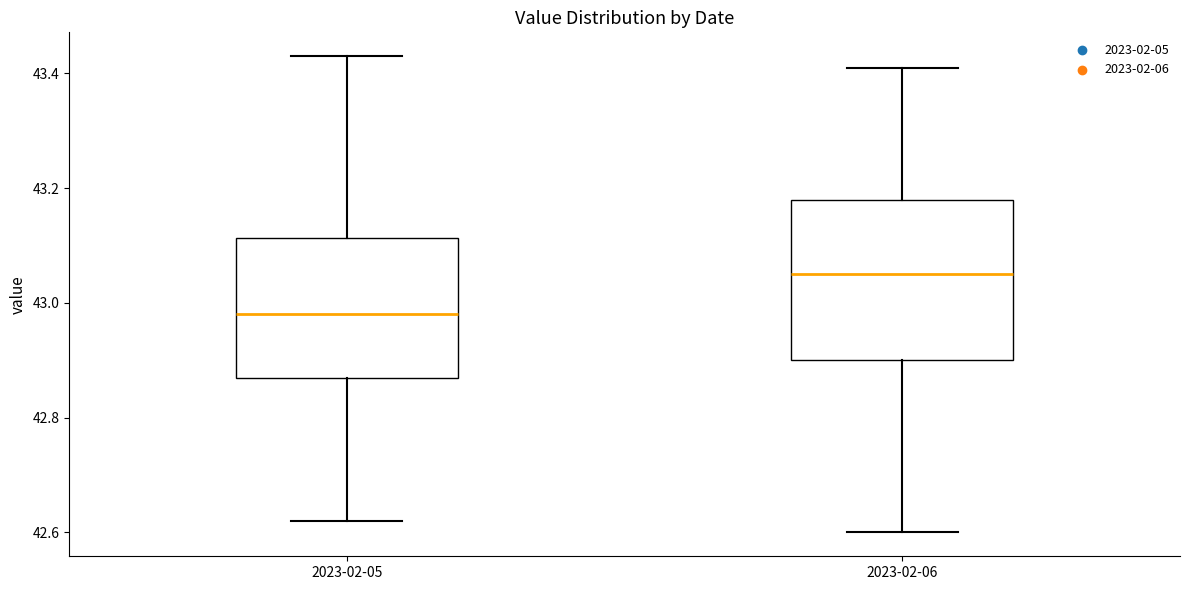

Reading left to right, read every box against the y-axis: the position of its median line, the range the box covers, and the ends of its whiskers. The values are not printed on the chart, so give them approximately, as read against the axis.

2023-02-05: median 42.98, box 42.88 to 43.12, whiskers 42.62 to 43.44
2023-02-06: median 43.06, box 42.90 to 43.18, whiskers 42.60 to 43.42